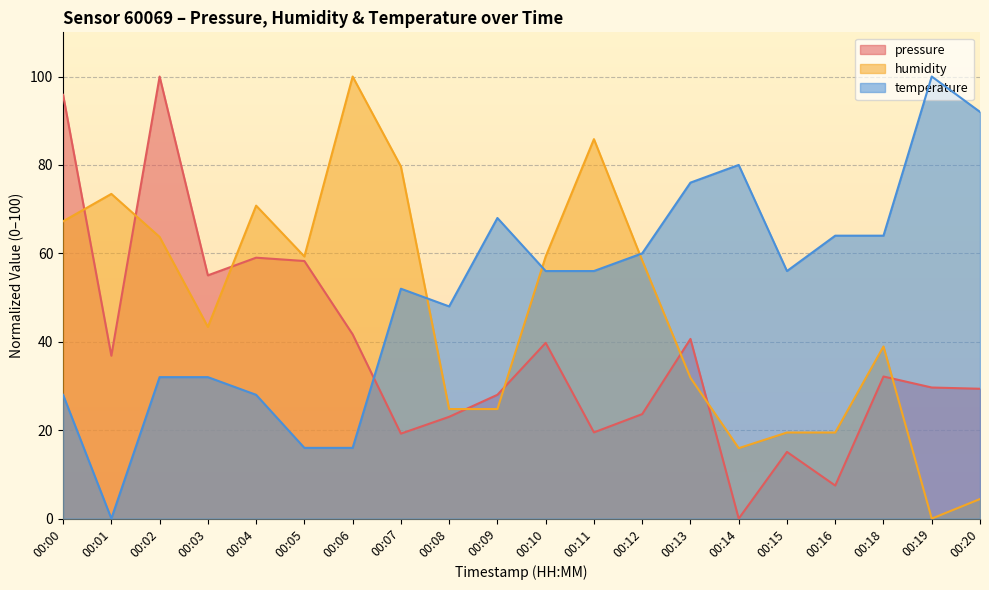

Read the temperature value at 00:08.

48.0